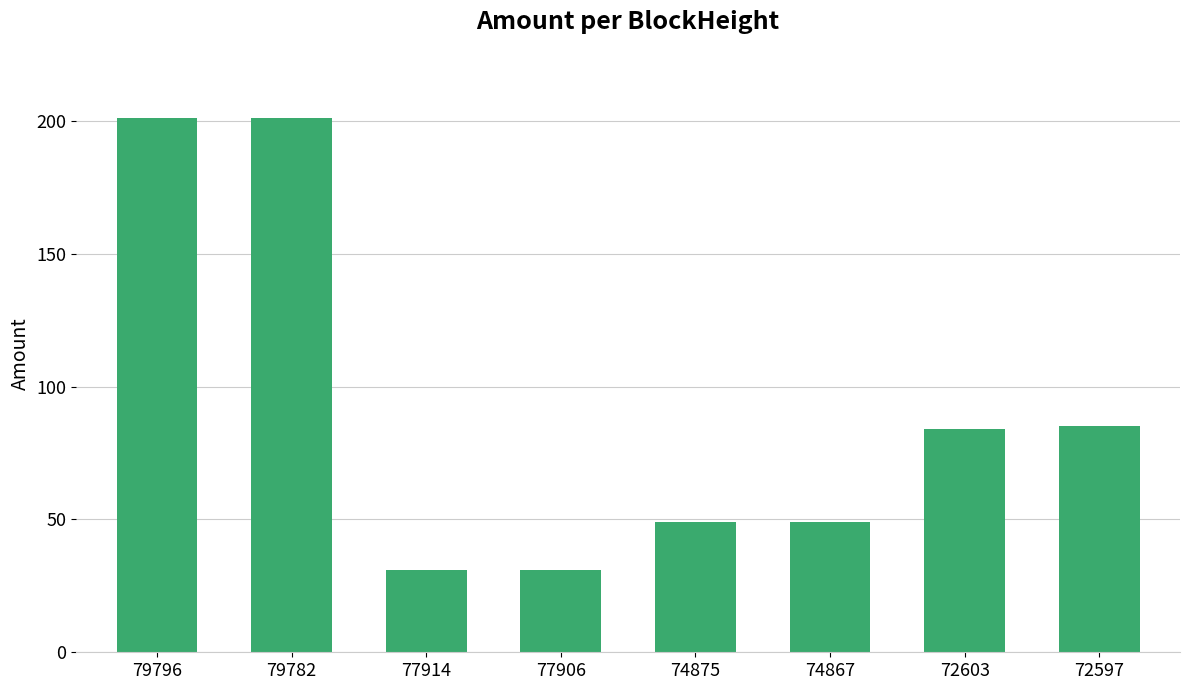

At which label does the data first exceed 84?

79796